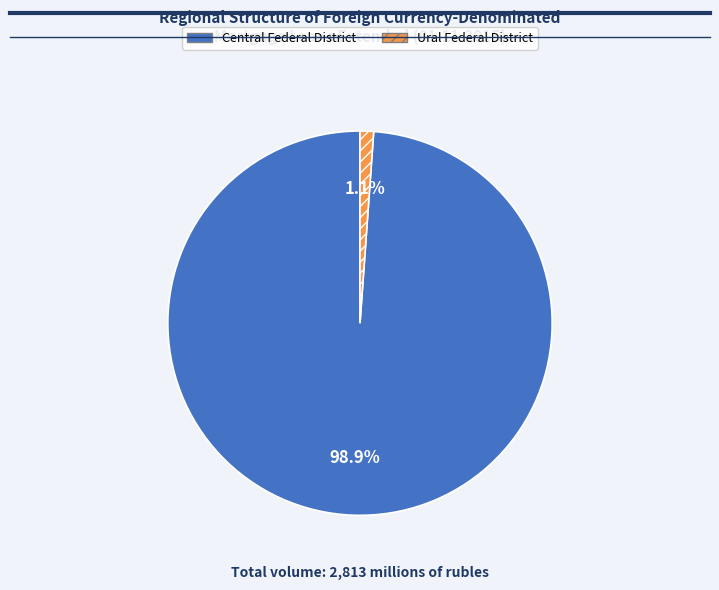

Is there any slice that represents more than half of the pie?

Yes